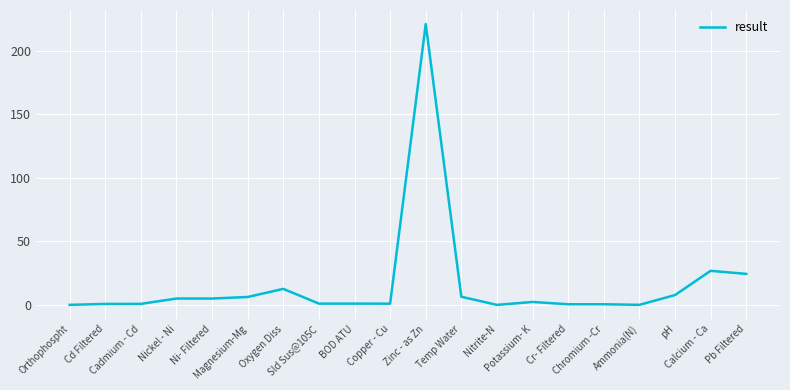

What is the greatest value displayed?

221.0